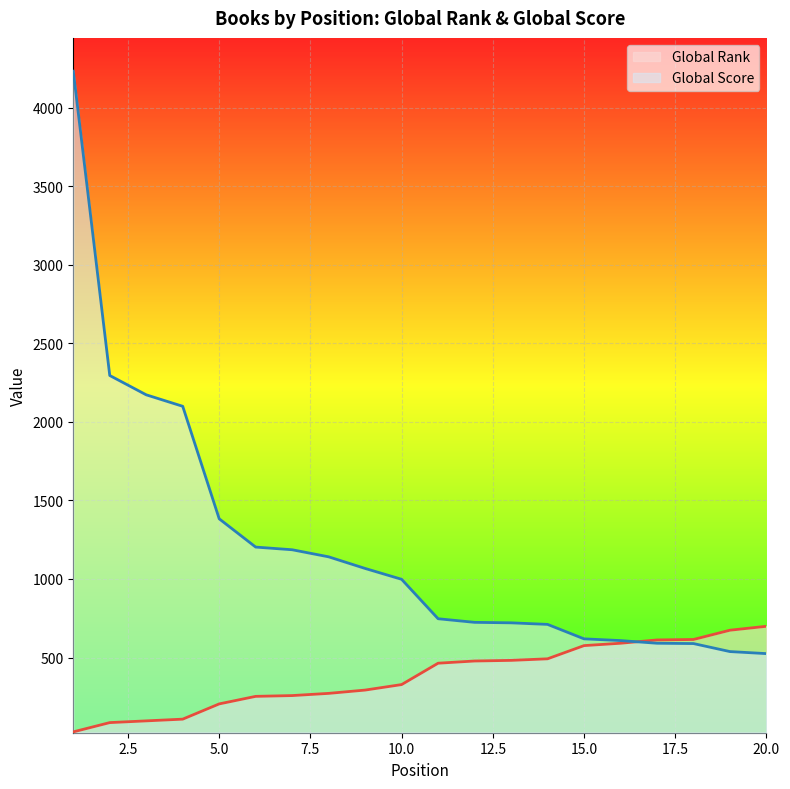

How many lines are shown in the chart?

2